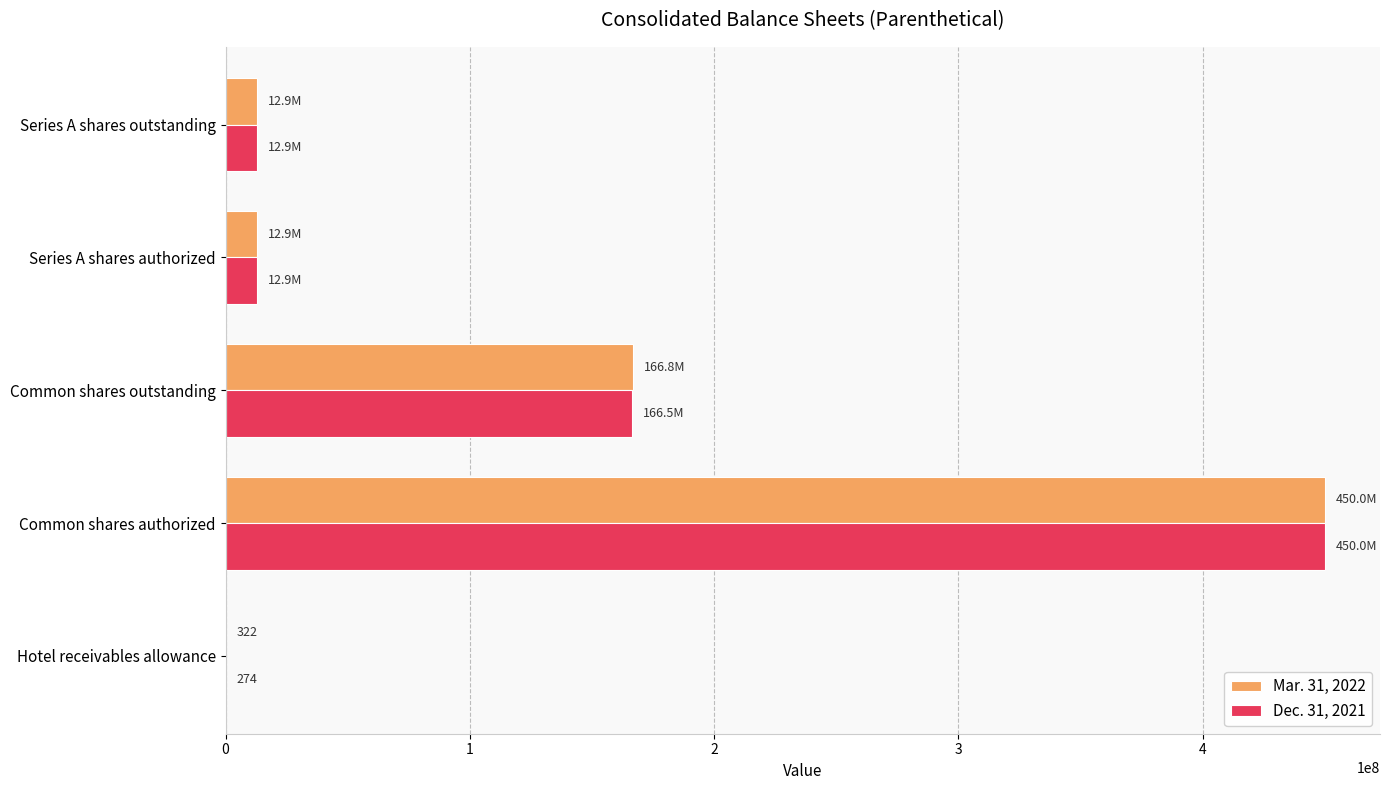

Is the value of Dec. 31, 2021 at Series A shares authorized greater than the value of Mar. 31, 2022 at Hotel receivables allowance?

Yes